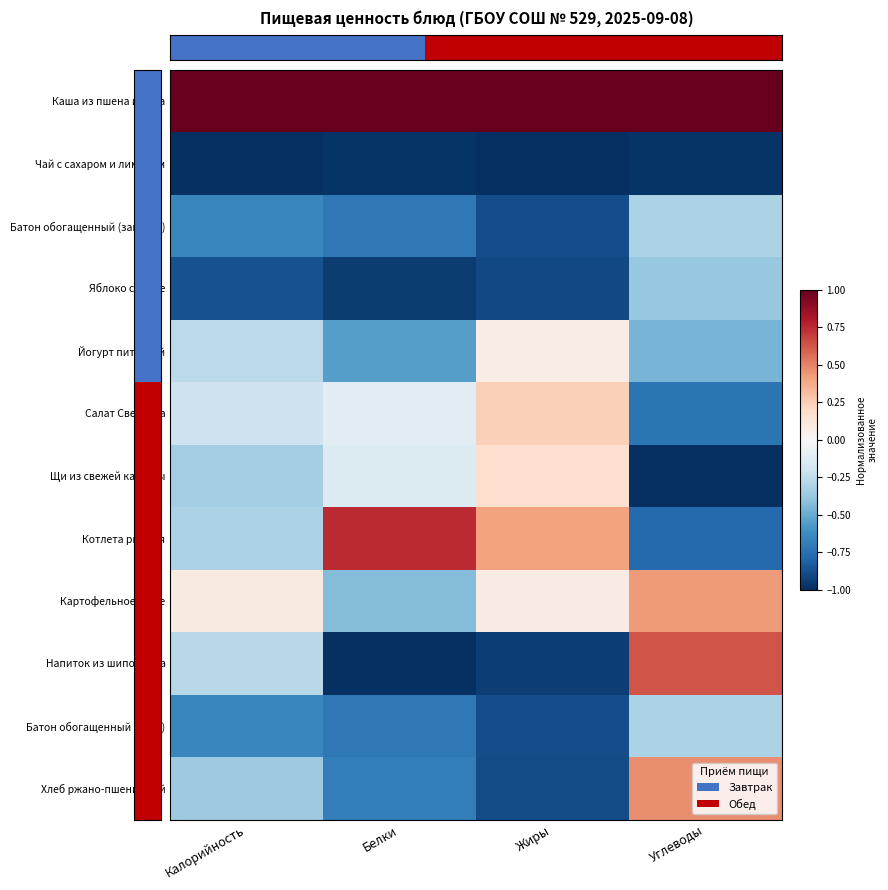

Which series has the largest range (max minus min)?

Напиток из шиповника